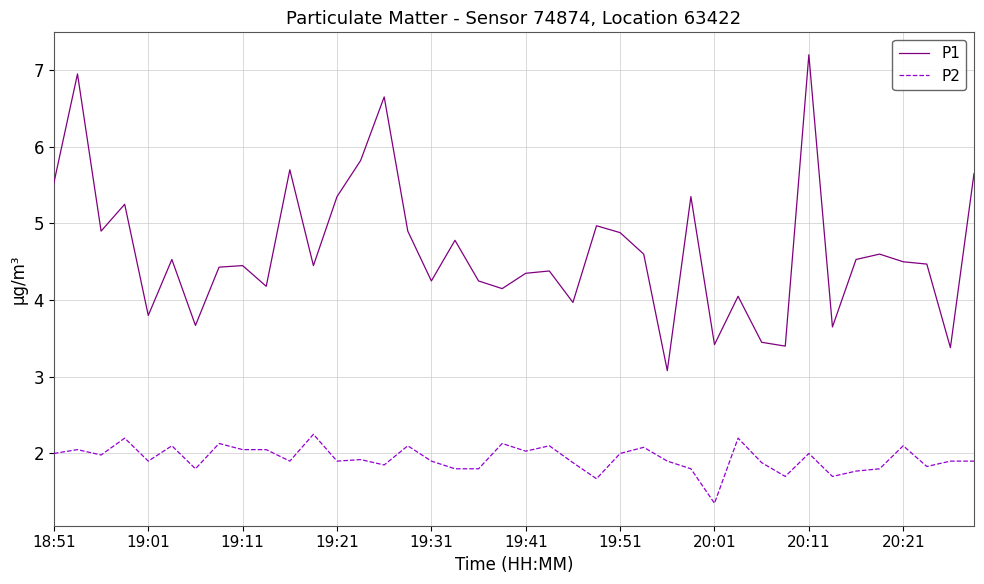

True or false: P1 and P2 intersect in this chart.

False